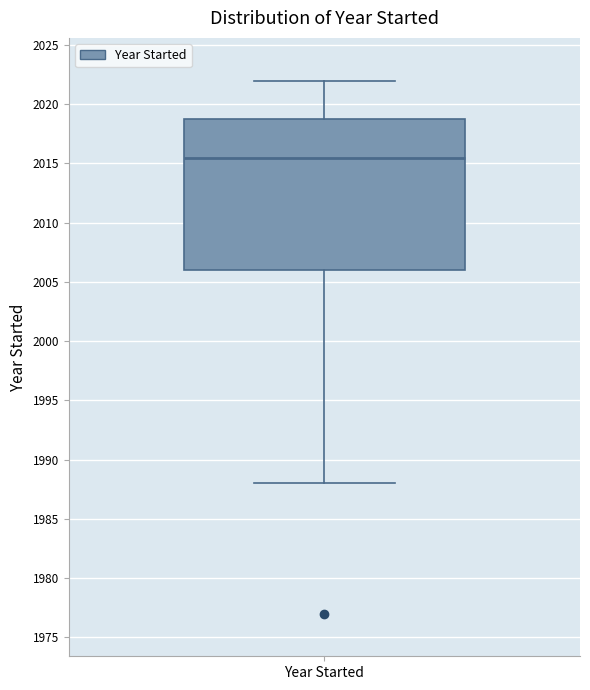

Where is the lower edge of the box for Year Started on the y-axis? The values are not printed on the chart, so give them approximately, as read against the axis.

2006.0